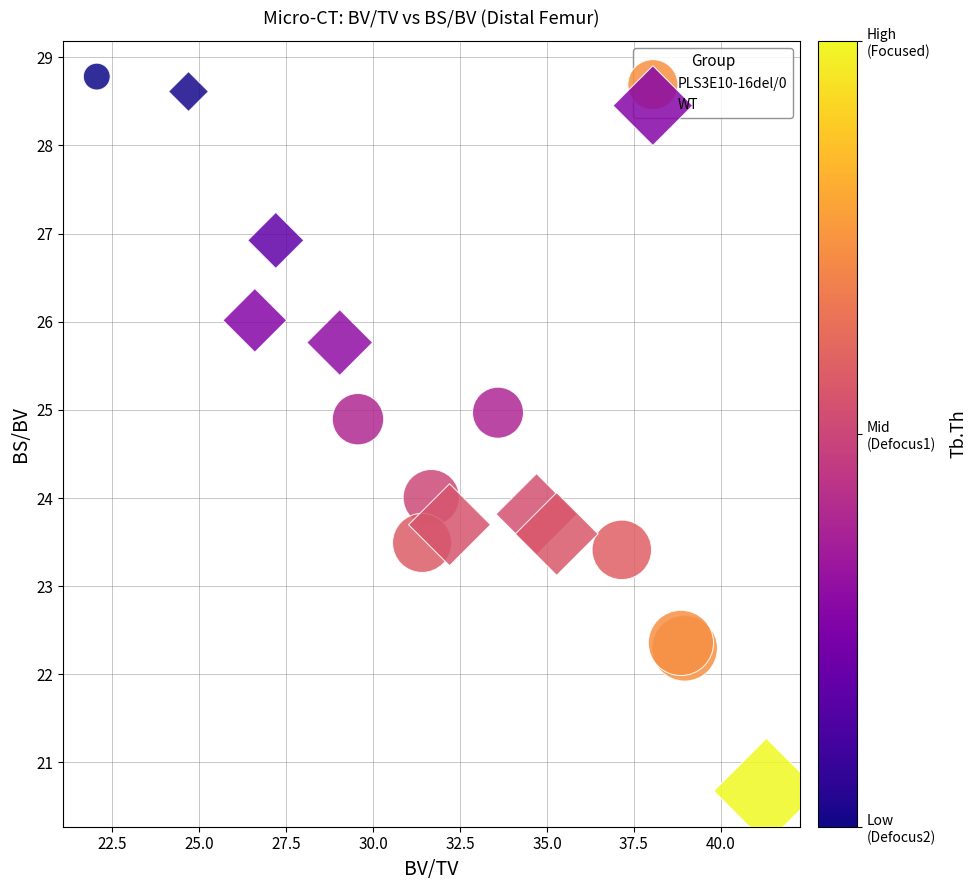

Which series contains the lowest Y value?

WT